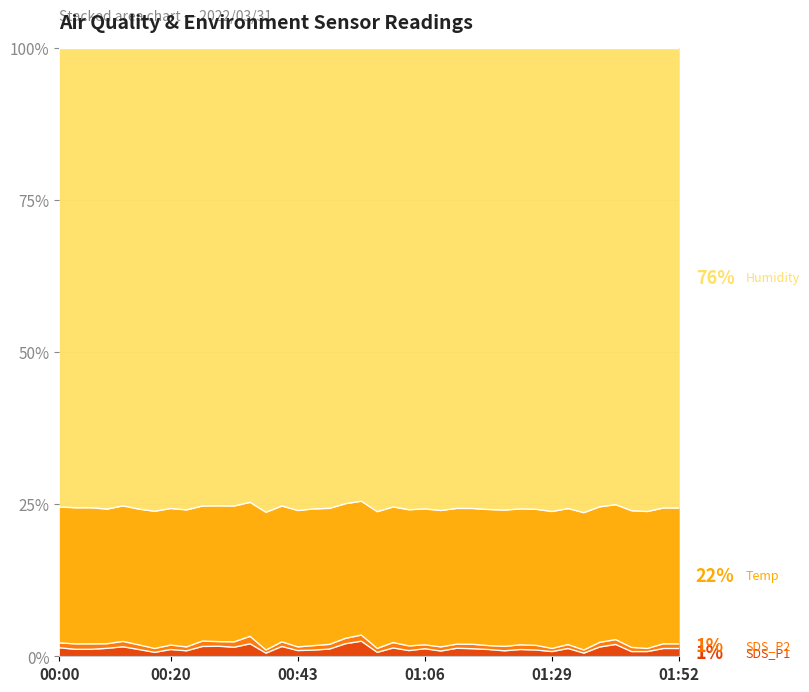

Which series has the widest spread of values?

SDS_P1